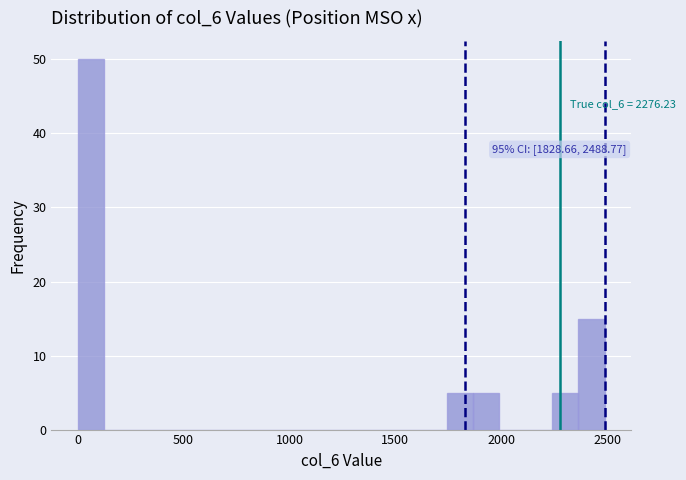

Read against the x-axis, roughly where is the centre of the tallest bar?

50